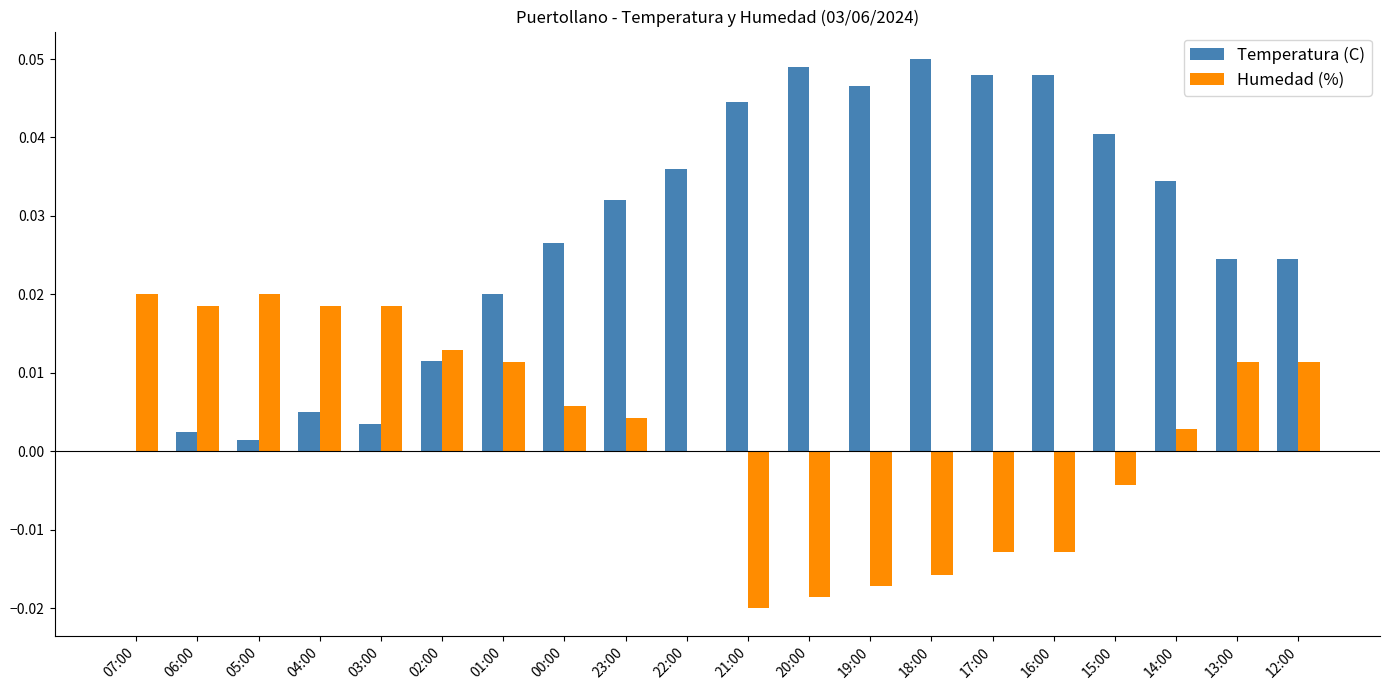

The value of Temperatura (C) at 16:00 is 0.0. True or false?

True